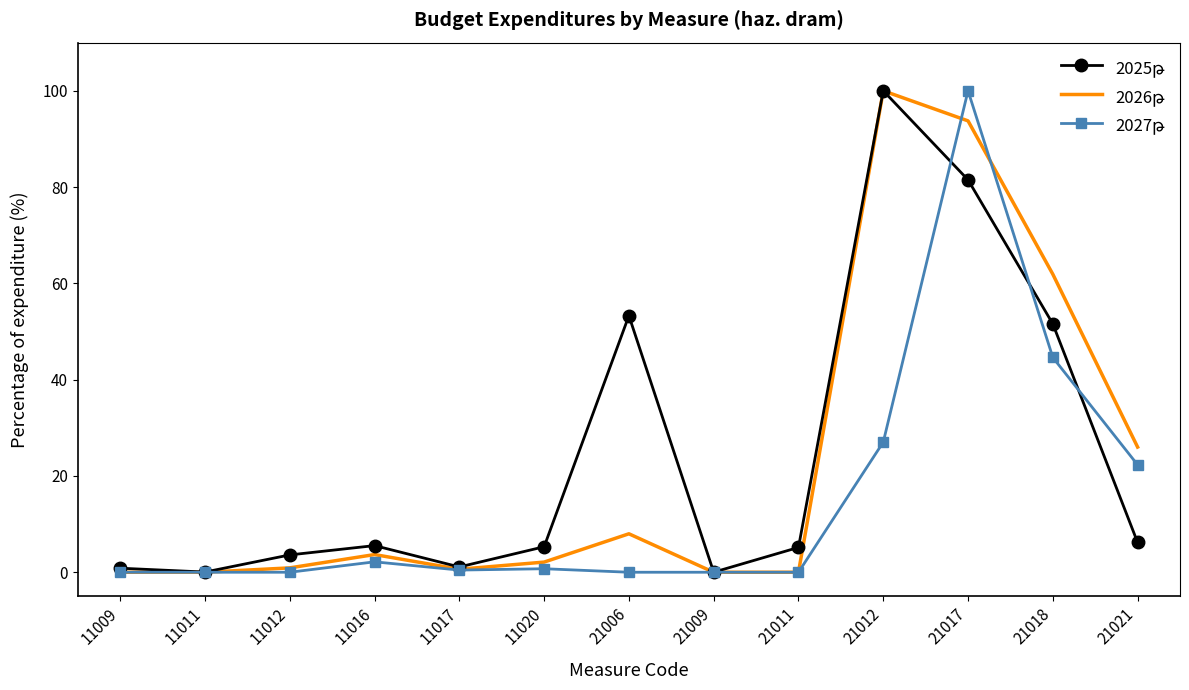

What is the maximum value shown in the chart?

100.0